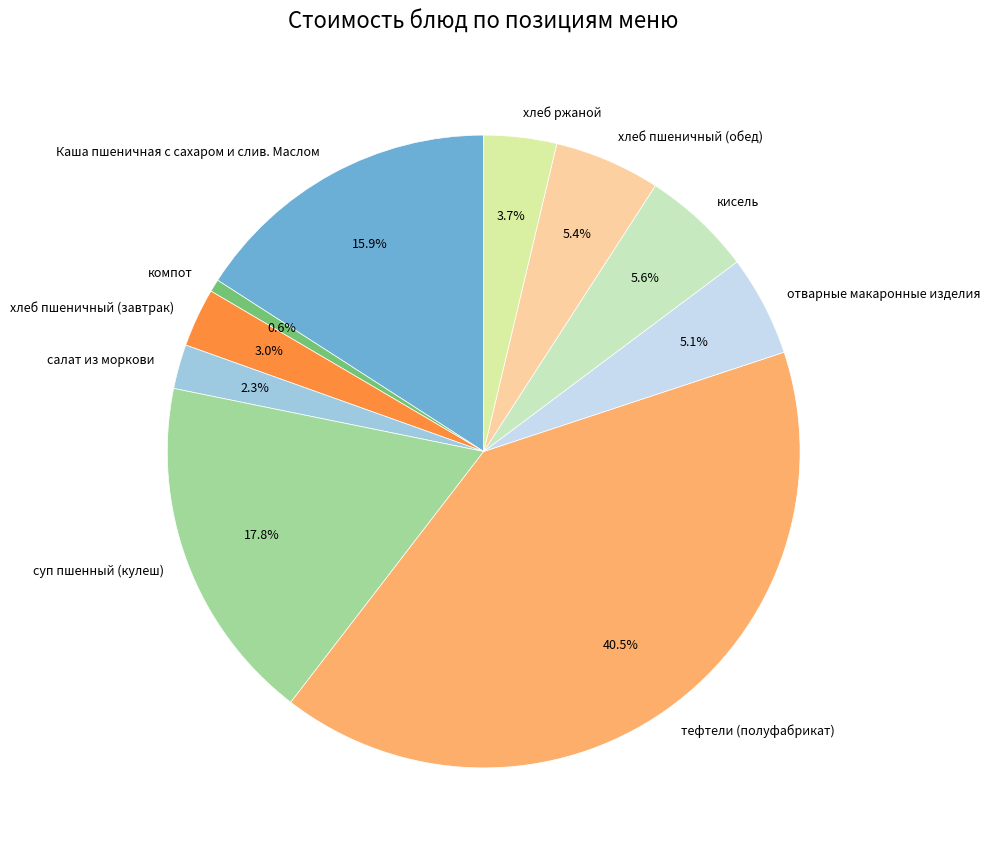

How many segments does this pie chart have?

10